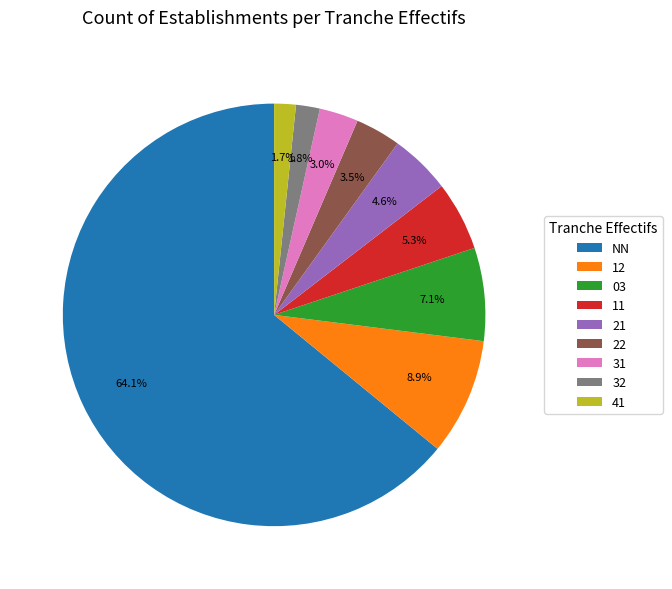

Is there any slice that represents more than half of the pie?

Yes